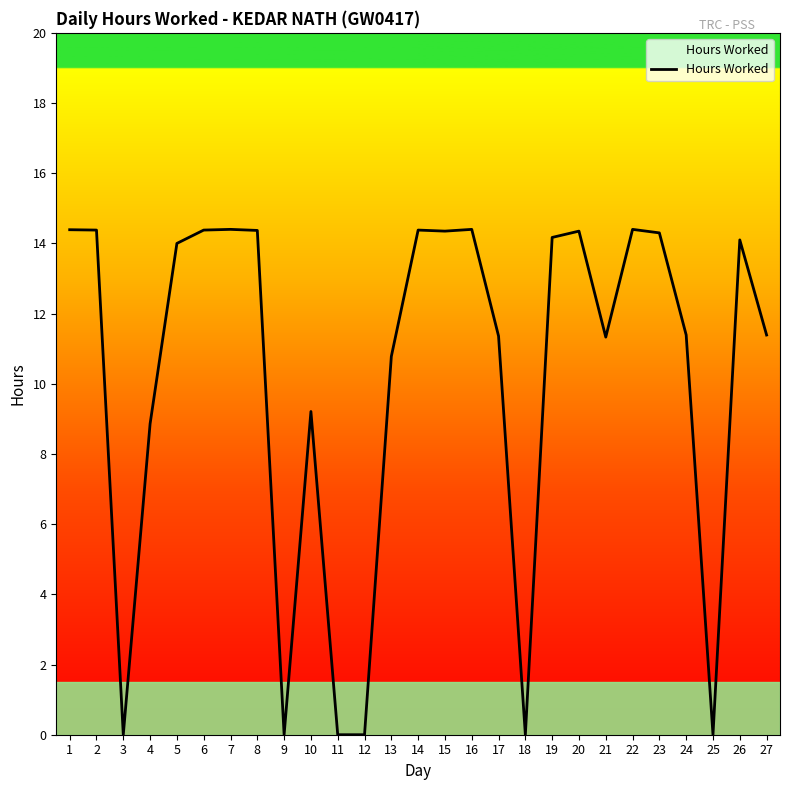

Is this an area chart (filled region under the line)?

No